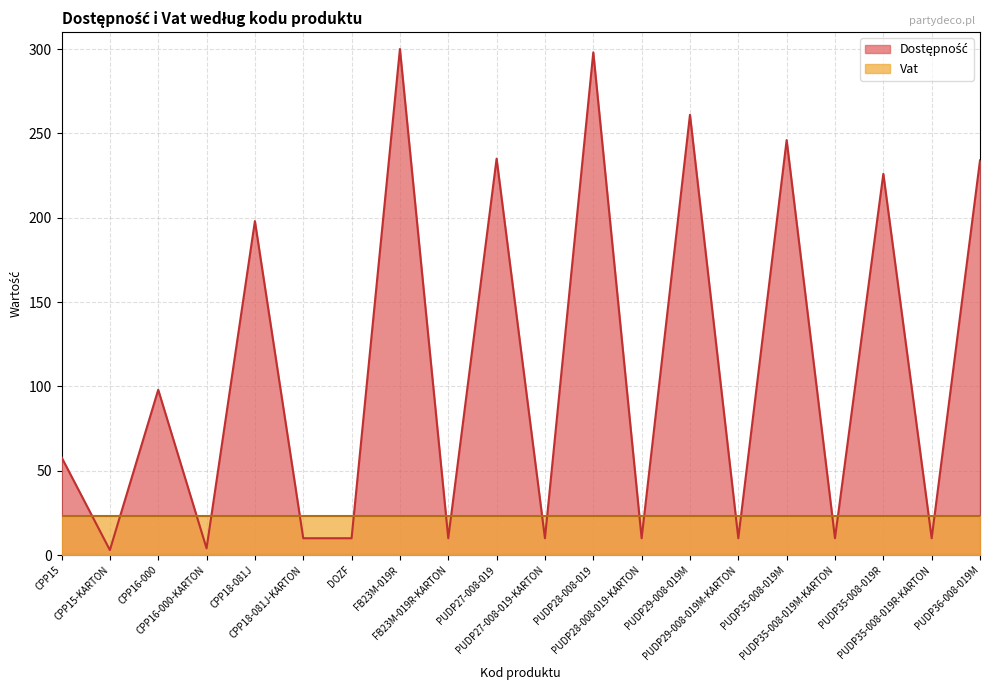

What is the sum of the values at CPP15 and DOZF?

68